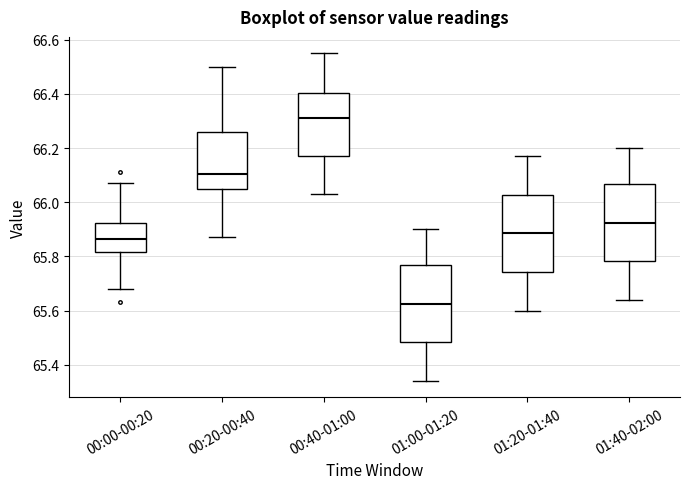

Reading left to right, transcribe this box plot: for each box, give where its median line is, the range the box spans, and where its two whiskers end, as read against the y-axis. The values are not printed on the chart, so give them approximately, as read against the axis.

00:00-00:20: median 65.86, box 65.82 to 65.92, whiskers 65.68 to 66.08
00:20-00:40: median 66.10, box 66.04 to 66.26, whiskers 65.88 to 66.50
00:40-01:00: median 66.32, box 66.18 to 66.40, whiskers 66.04 to 66.56
01:00-01:20: median 65.62, box 65.48 to 65.76, whiskers 65.34 to 65.90
01:20-01:40: median 65.88, box 65.74 to 66.02, whiskers 65.60 to 66.18
01:40-02:00: median 65.92, box 65.78 to 66.06, whiskers 65.64 to 66.20